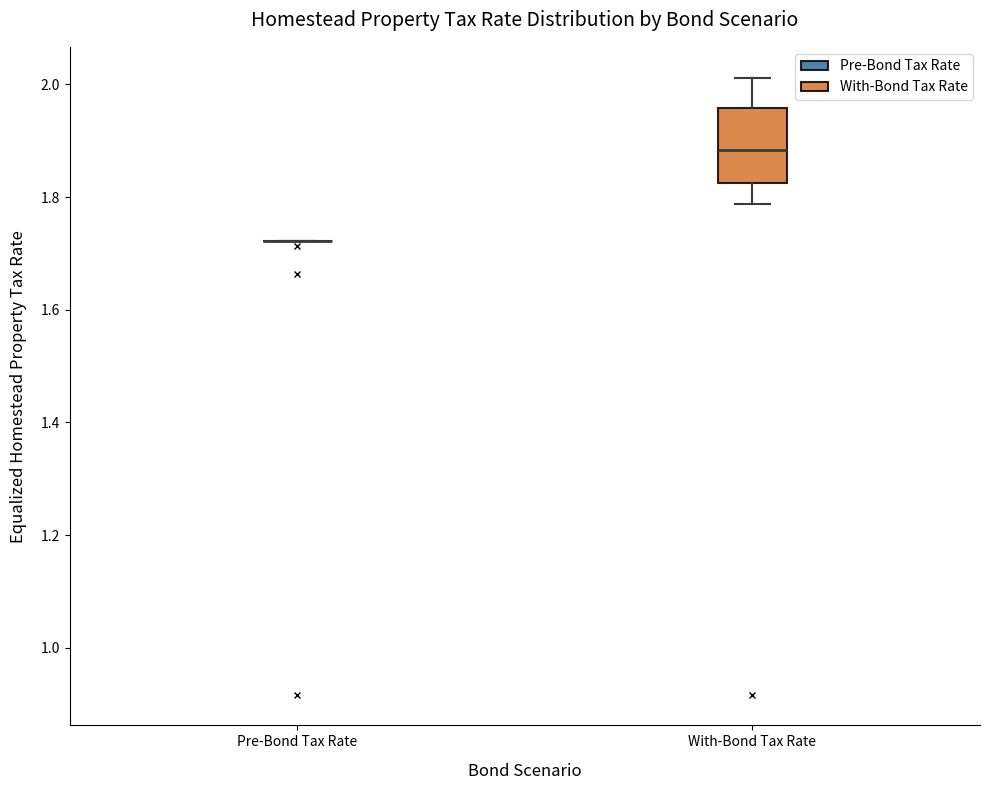

Reading left to right, transcribe this box plot: for each box, give where its median line is, the range the box spans, and where its two whiskers end, as read against the y-axis. The values are not printed on the chart, so give them approximately, as read against the axis.

Pre-Bond Tax Rate: box collapsed to a line at 1.72, whiskers 1.72 to 1.72
With-Bond Tax Rate: median 1.88, box 1.82 to 1.96, whiskers 1.78 to 2.02